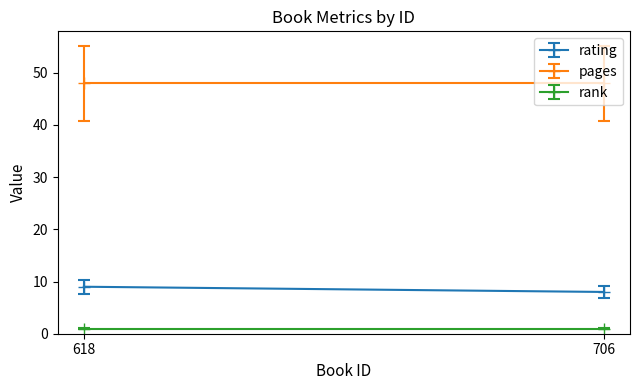

Count the number of data series in this chart.

3